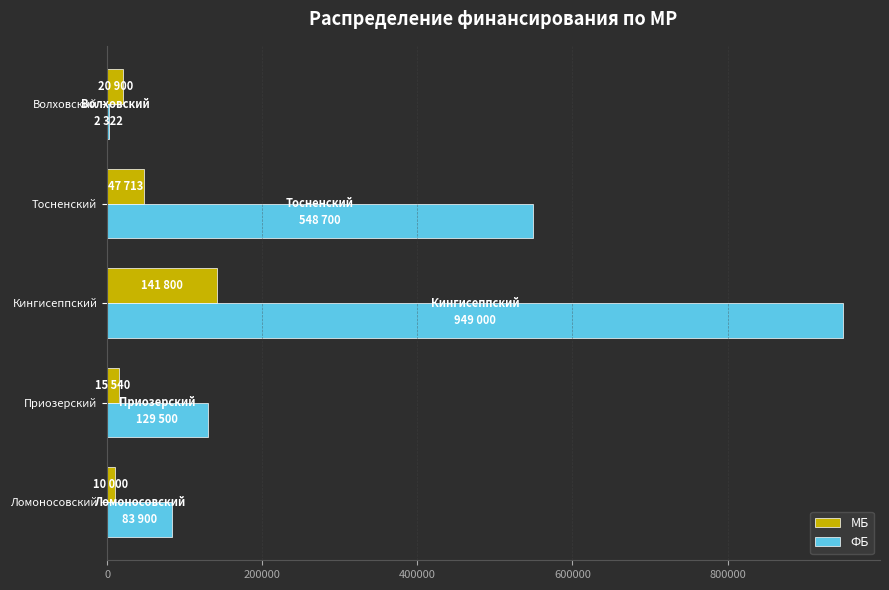

Between Тосненский and Волховский, which series saw the biggest shift?

ФБ